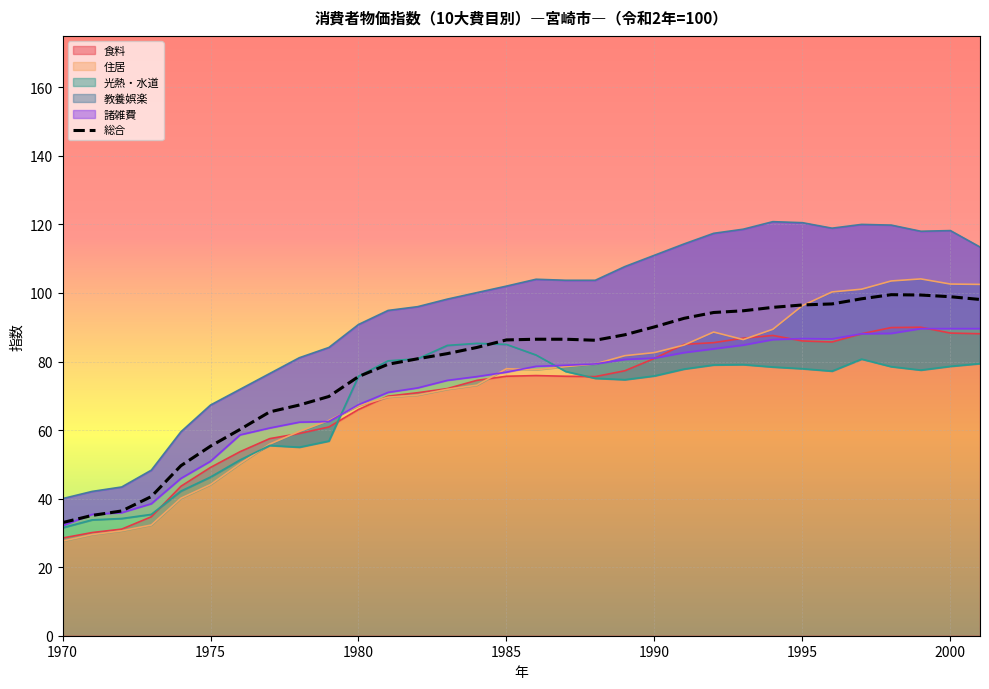

What is the maximum value shown in the chart?

99.5